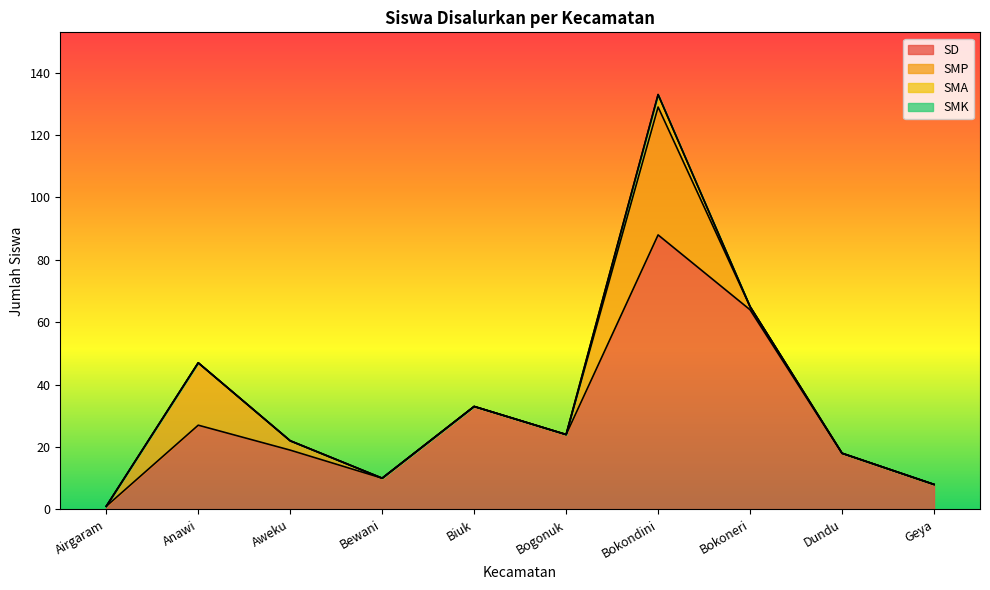

Count the number of data series in this chart.

4